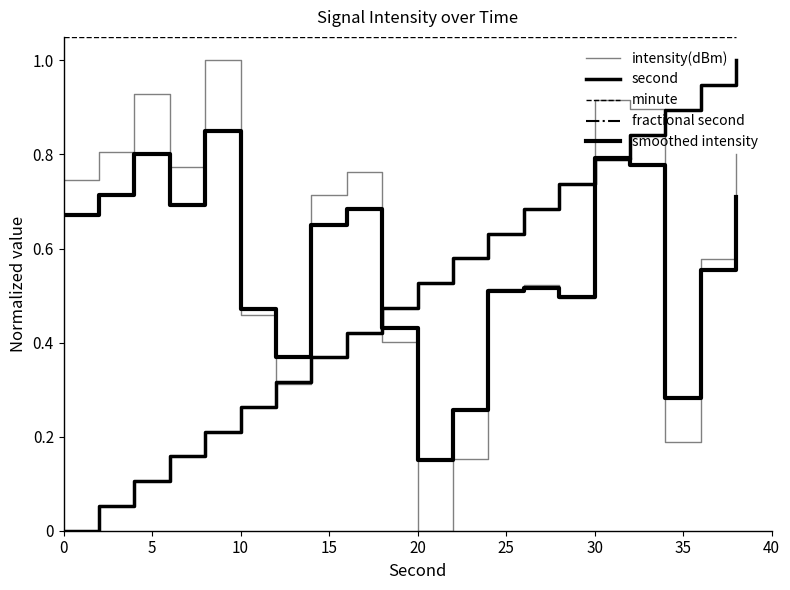

What are all the series names shown in the legend?

intensity(dBm), second, minute, fractional second, smoothed intensity